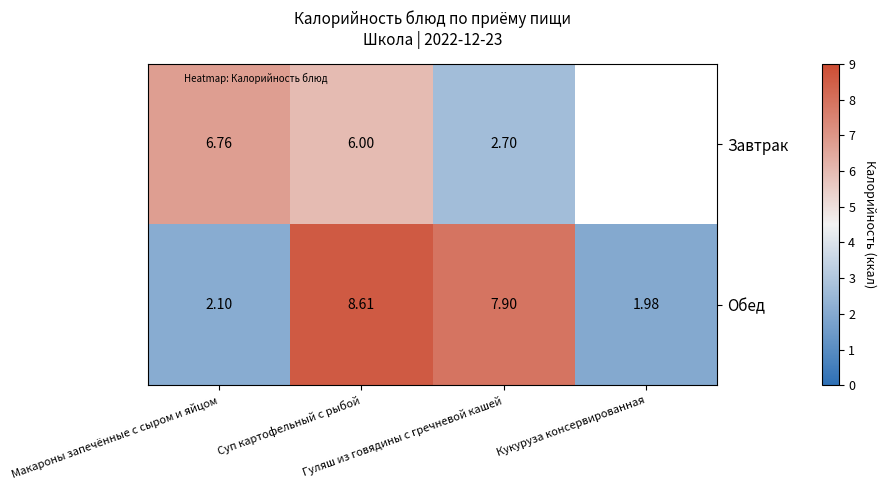

Which has a higher value, Гуляш из говядины с гречневой кашей or Суп картофельный с рыбой?

Суп картофельный с рыбой